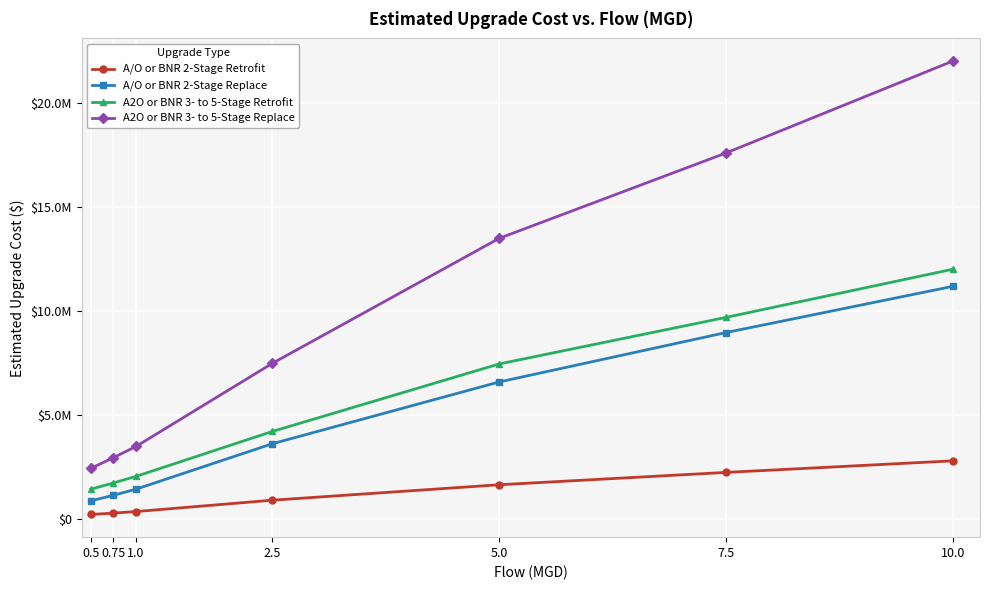

At 0.75, list the series in order from smallest to largest.

A/O or BNR 2-Stage Retrofit, A/O or BNR 2-Stage Replace, A2O or BNR 3- to 5-Stage Retrofit, A2O or BNR 3- to 5-Stage Replace